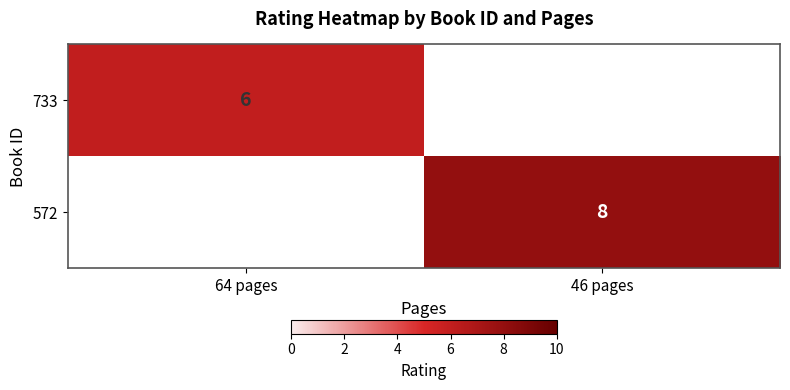

Is it true that 733 equals 2 at 64 pages?

False